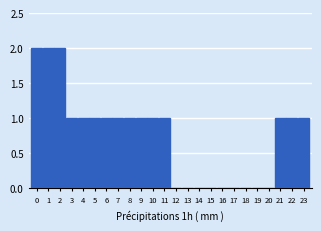

Reading right to left, list all the values displayed in this chart.

23=1	22=1	21=1	20=0	19=0	18=0	17=0	16=0	15=0	14=0	13=0	12=0	11=1	10=1	9=1	8=1	7=1	6=1	5=1	4=1	3=1	2=2	1=2	0=2